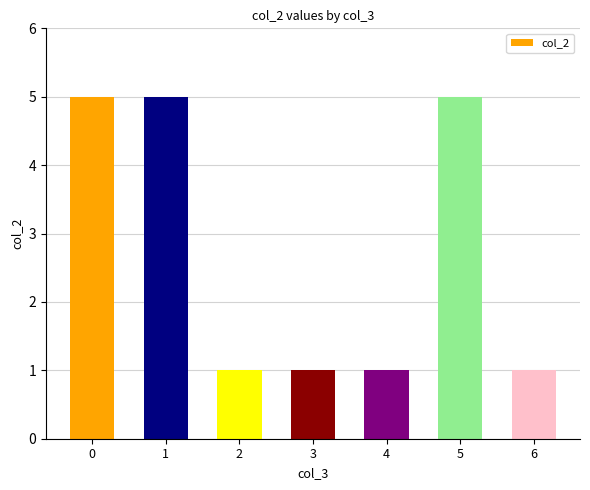

Reading left to right, list all the values displayed in this chart.

0=5	1=5	2=1	3=1	4=1	5=5	6=1